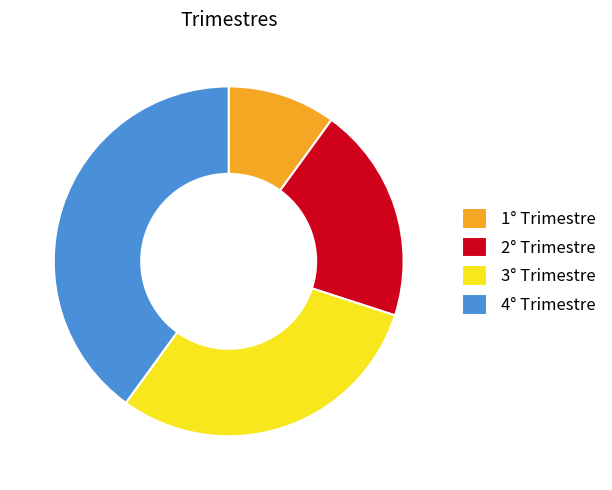

Which category has the biggest portion of the pie?

4° Trimestre